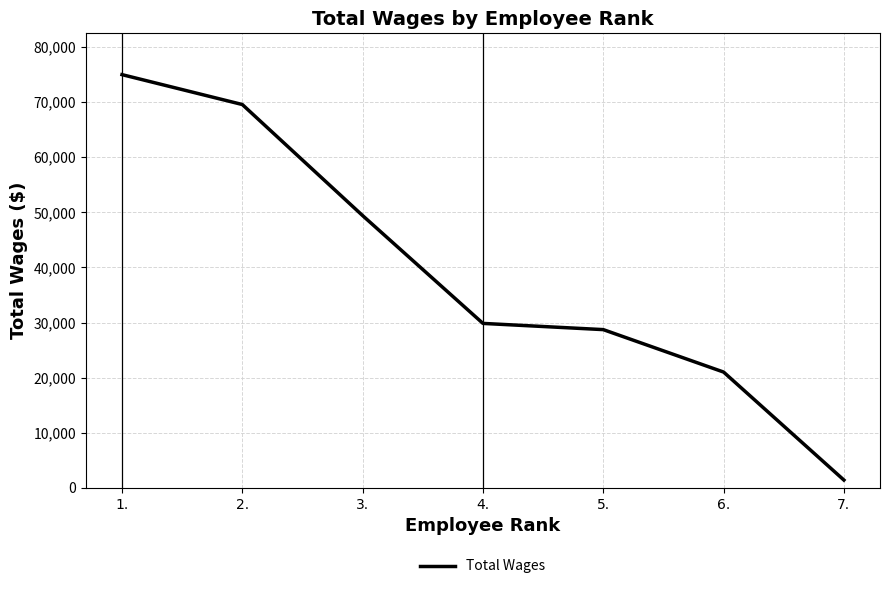

What is the maximum value shown in the chart?

74981